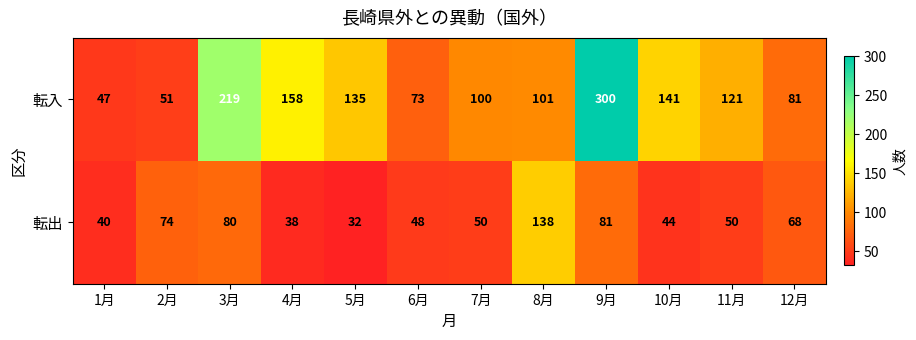

At which label is 転出 closest to 85?

9月